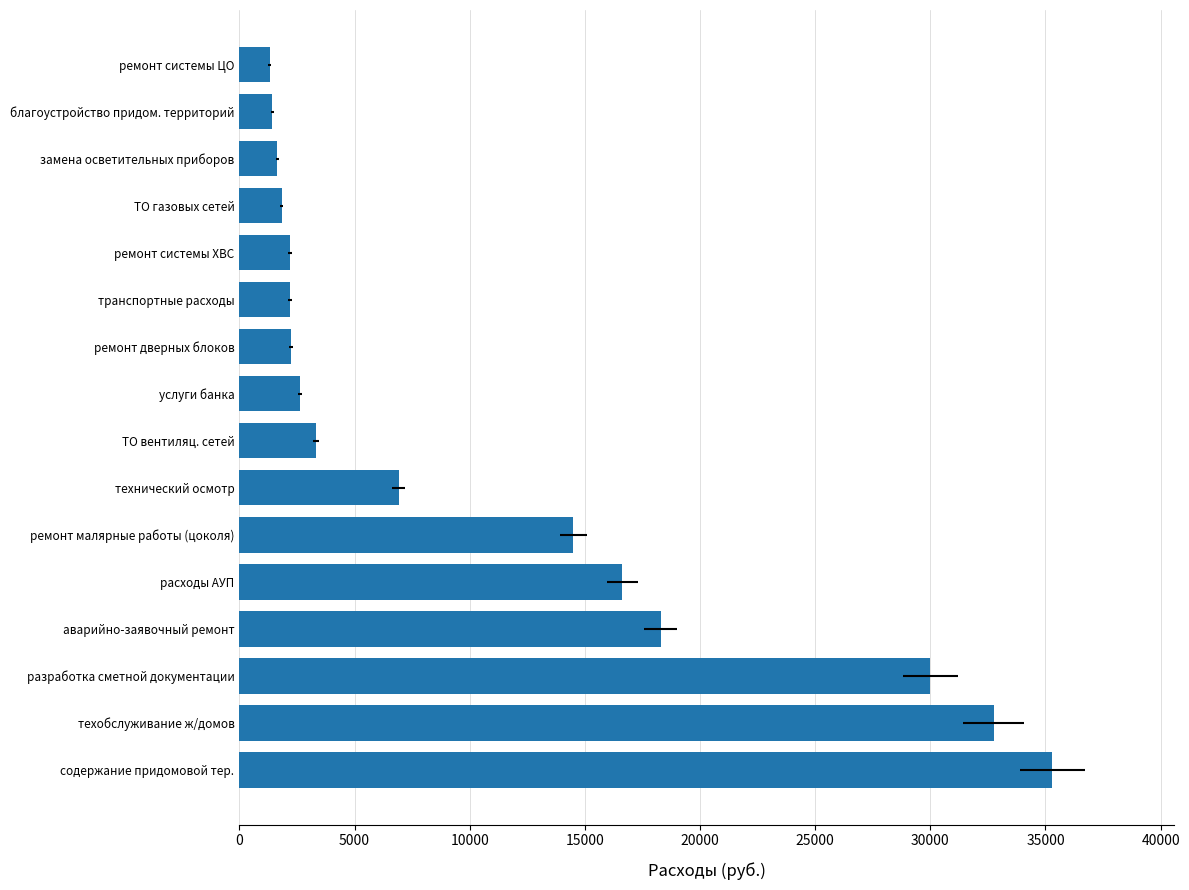

Which label corresponds to the largest value in the chart?

содержание придомовой тер.